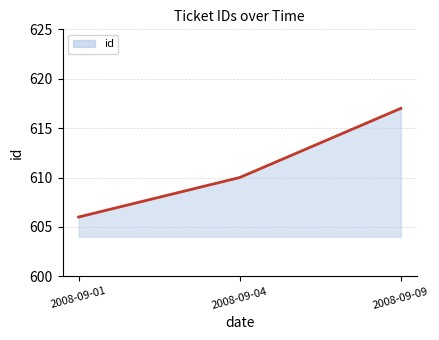

What is the change in value from 2008-09-01 to 2008-09-04?

+4